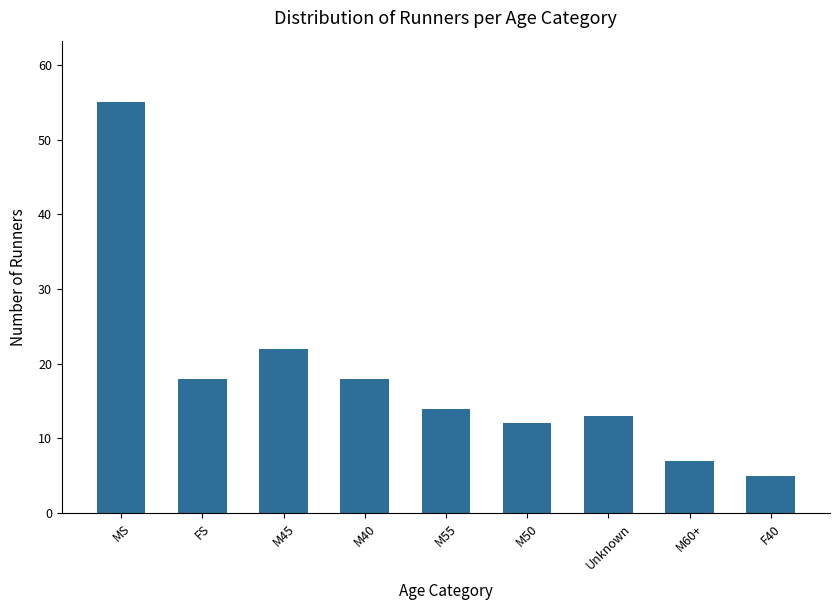

True or false: the data shows 19 at M50.

False